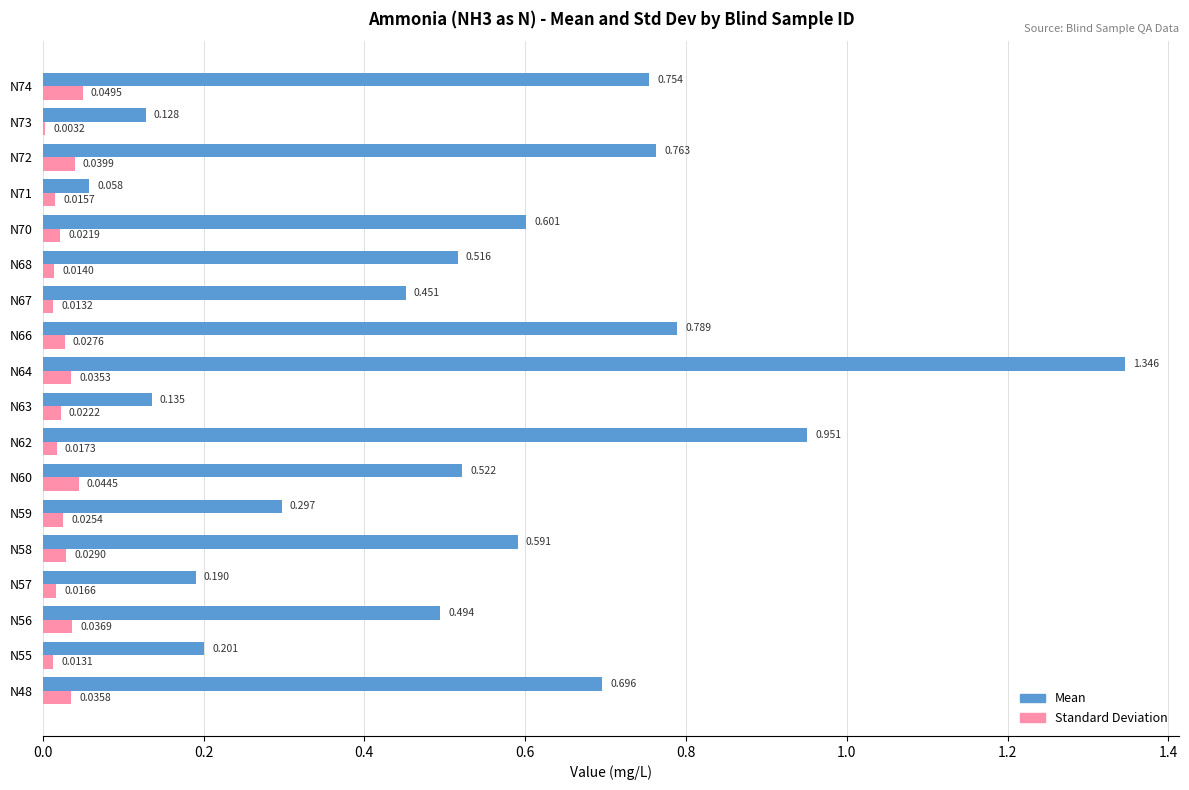

Which series has the largest total across all categories?

Mean